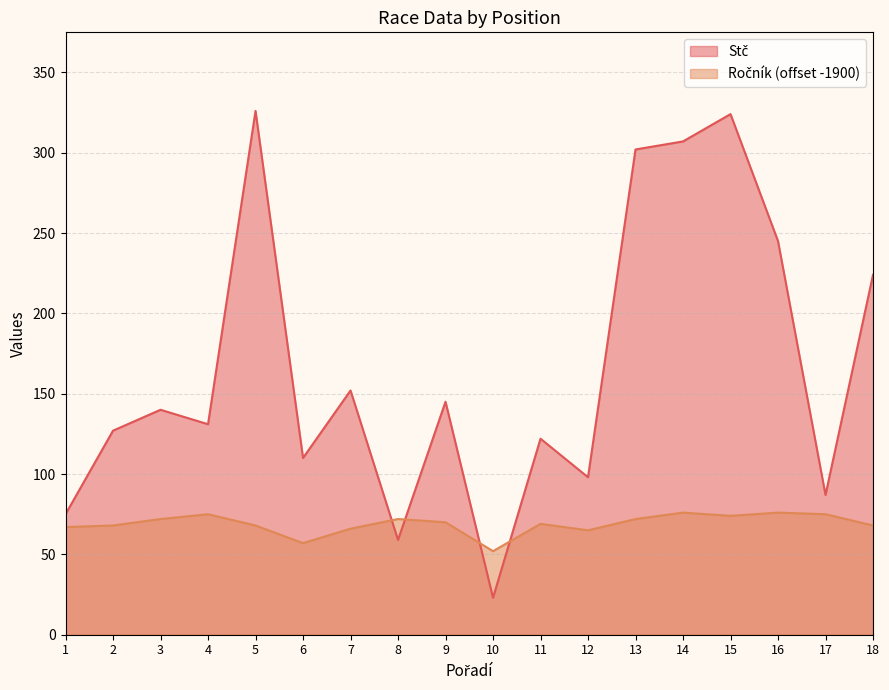

Which series has the largest total across all categories?

Stč